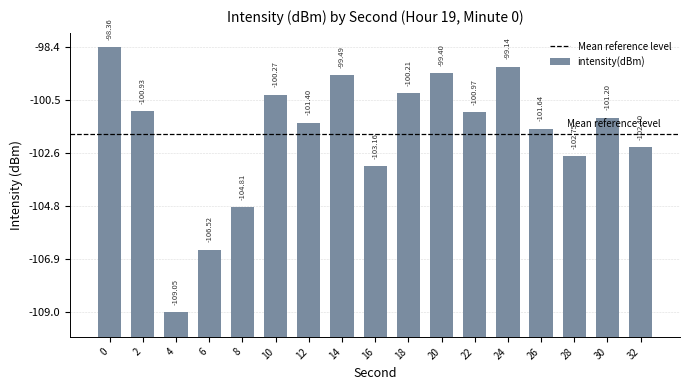

Are the bars horizontal?

No